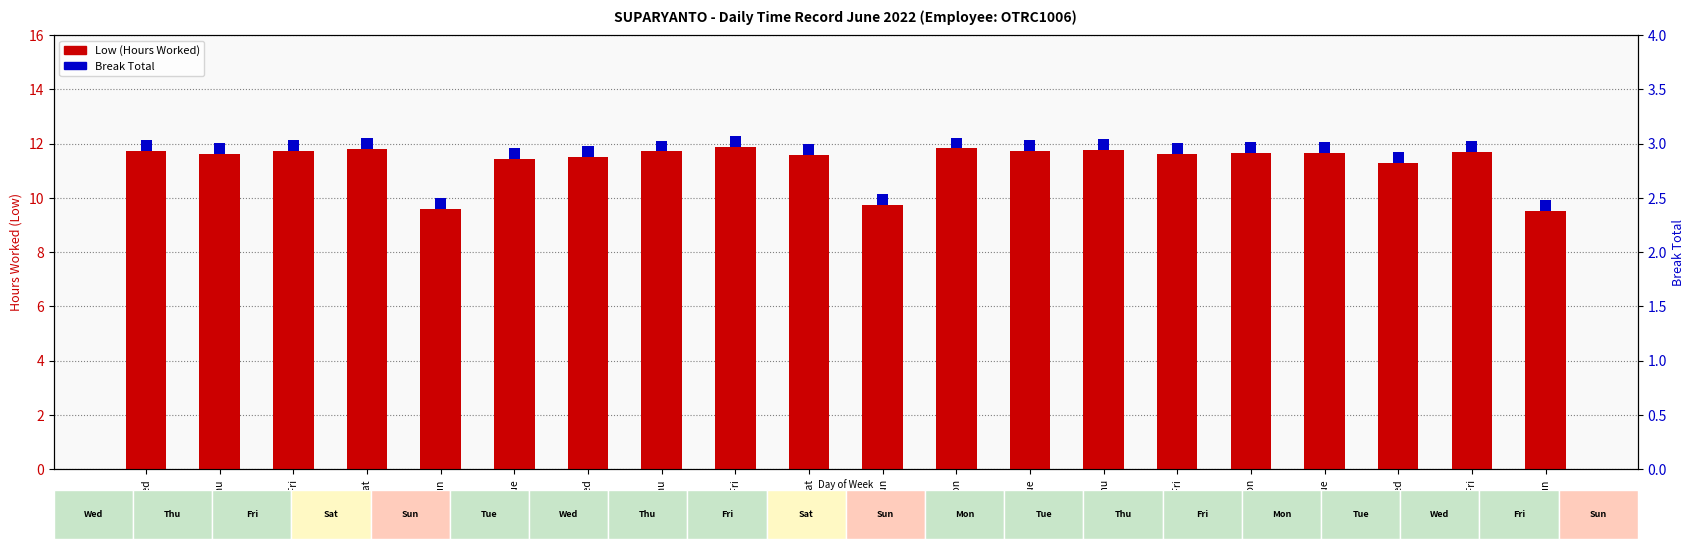

How many groups of bars are there?

20